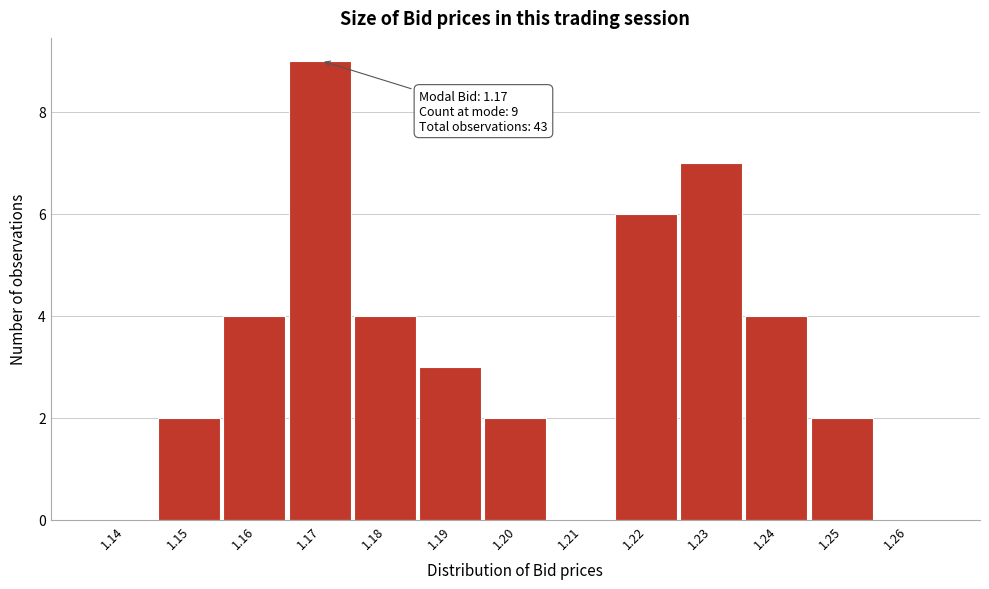

Reading left to right, extract all data points from this chart.

1.14=0	1.15=2	1.16=4	1.17=9	1.18=4	1.19=3	1.20=2	1.21=0	1.22=6	1.23=7	1.24=4	1.25=2	1.26=0